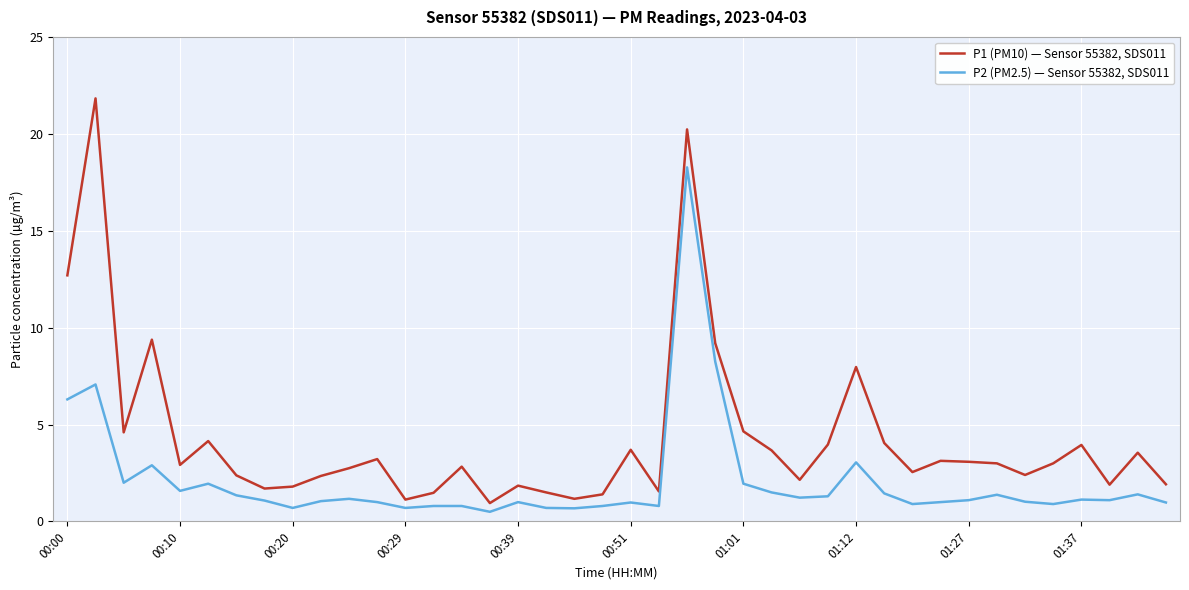

What is the smallest value displayed?

0.5